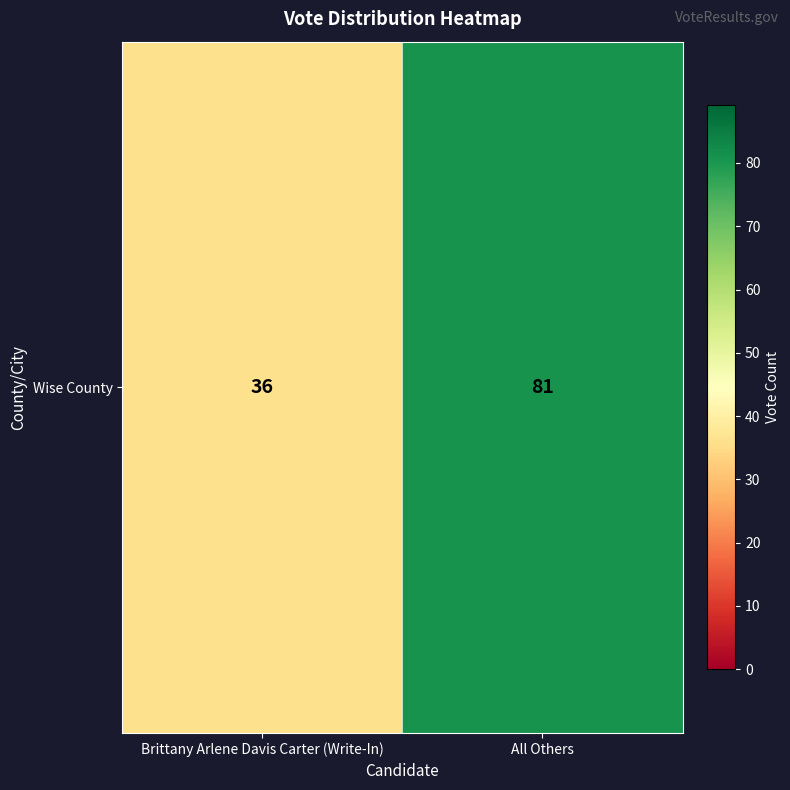

True or false: the data shows 81 at All Others.

True